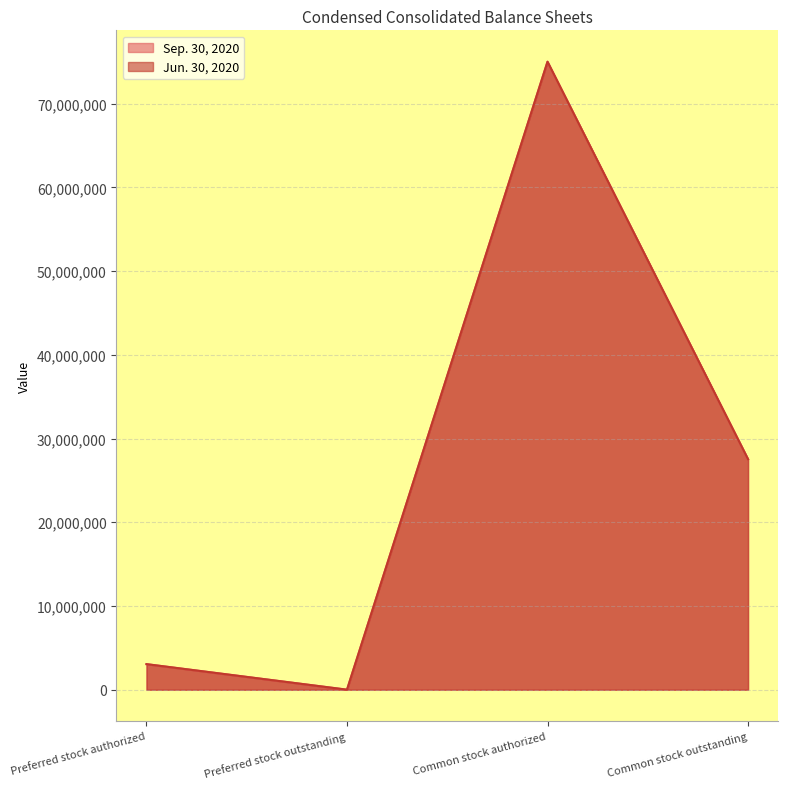

True or false: Sep. 30, 2020 has more than 1 points higher than both neighbors.

False